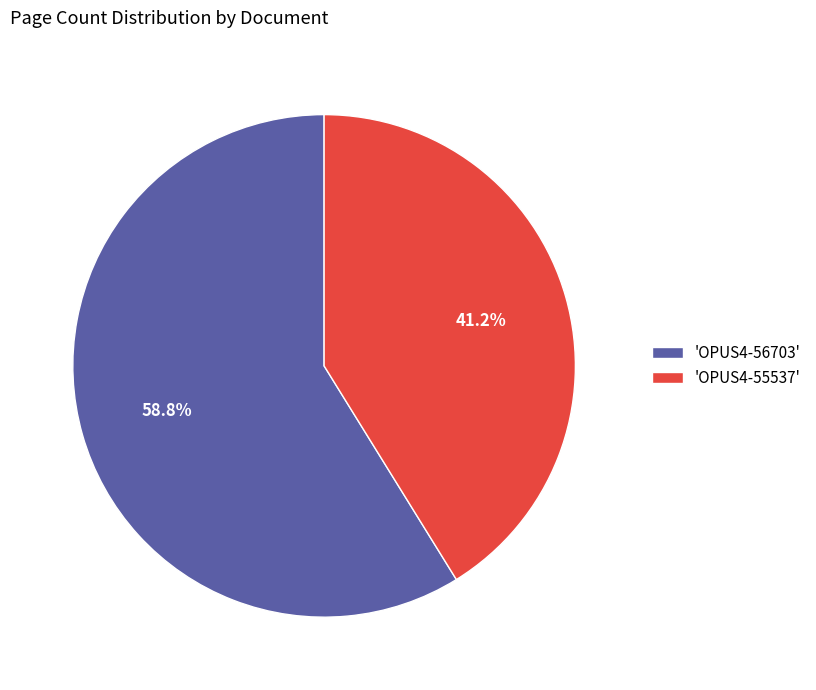

Which category has the biggest portion of the pie?

'OPUS4-56703'